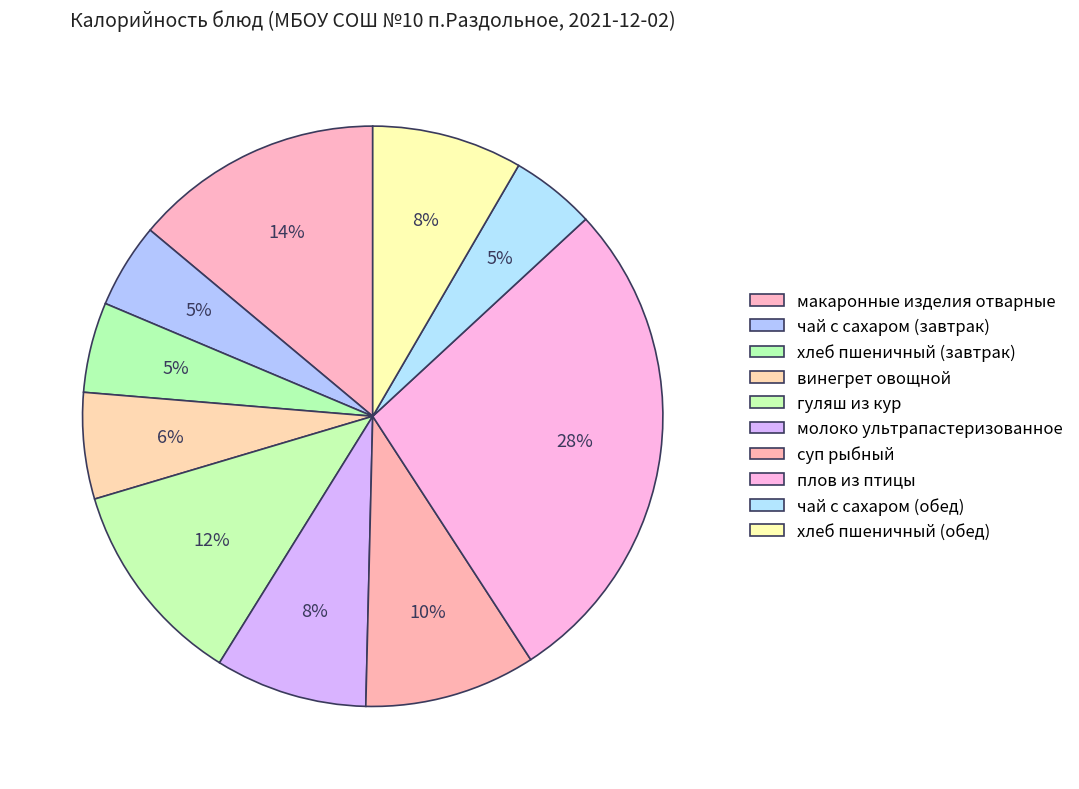

To the nearest percent, what is the average slice percentage?

10%